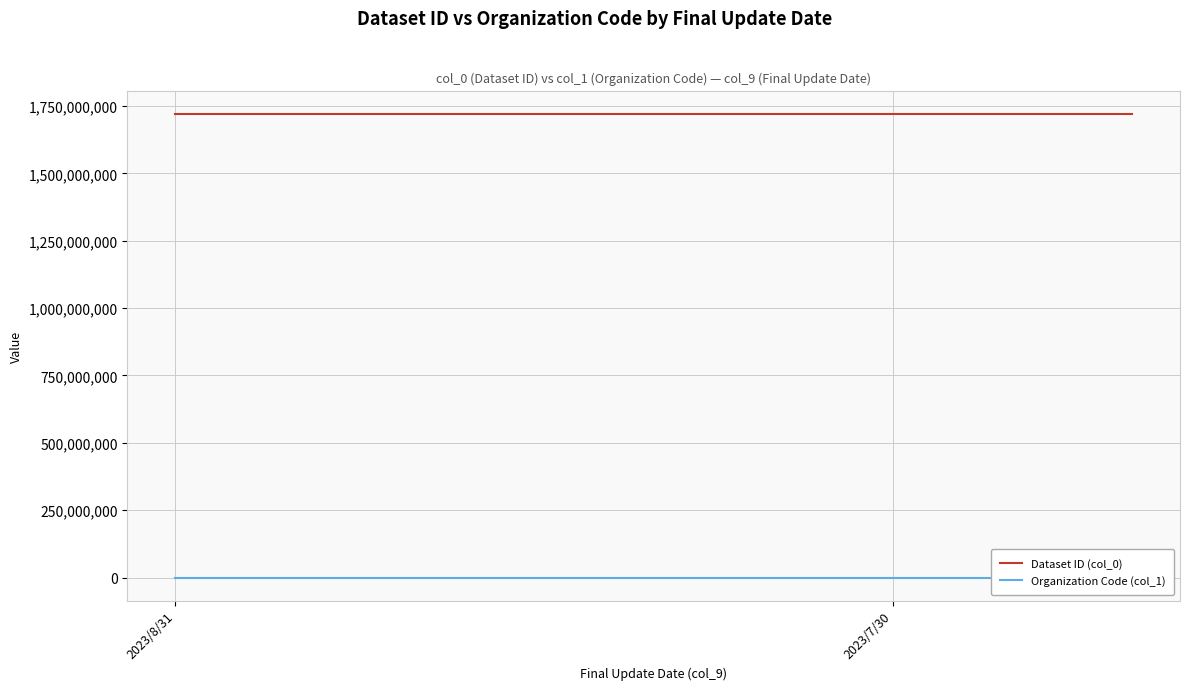

What value does the Organization Code (col_1) series have at 2023/8/31?

172120